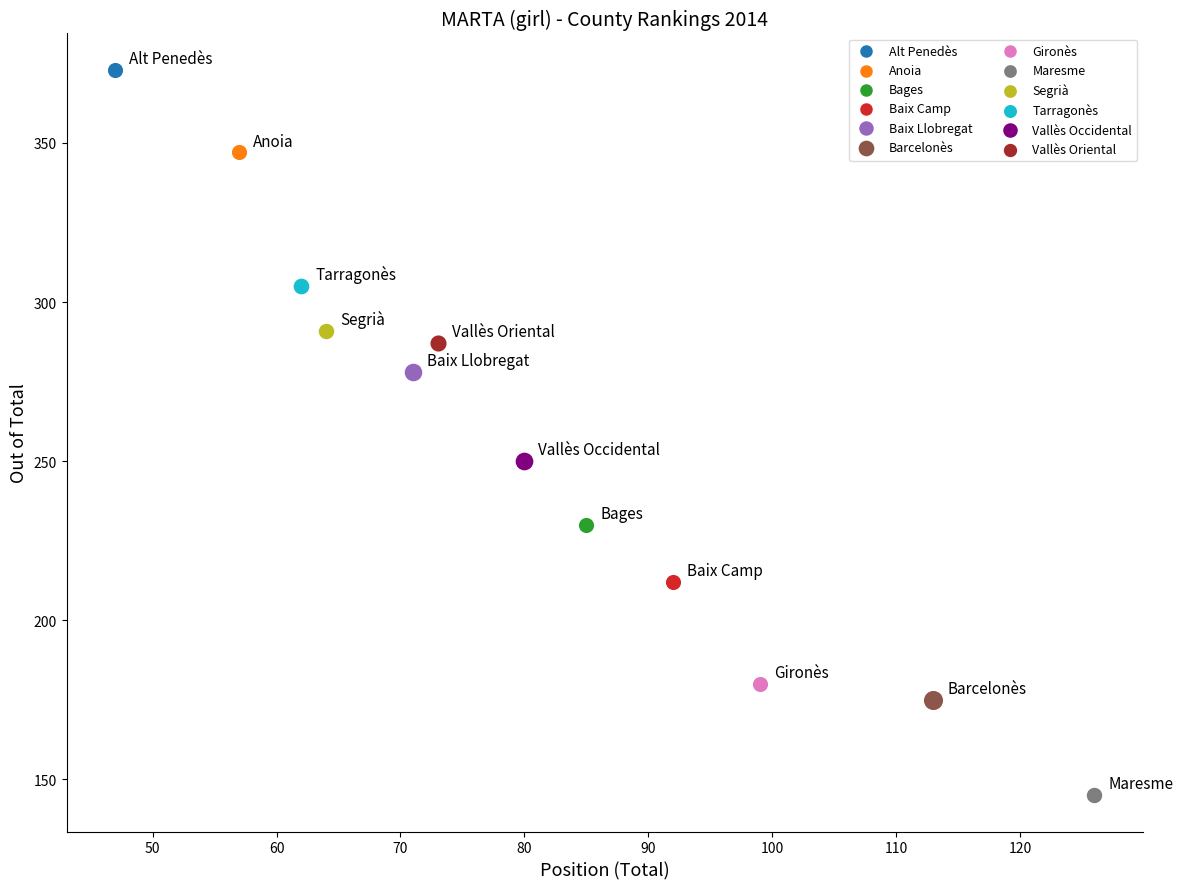

Which series contains the highest Y value?

Alt Penedès